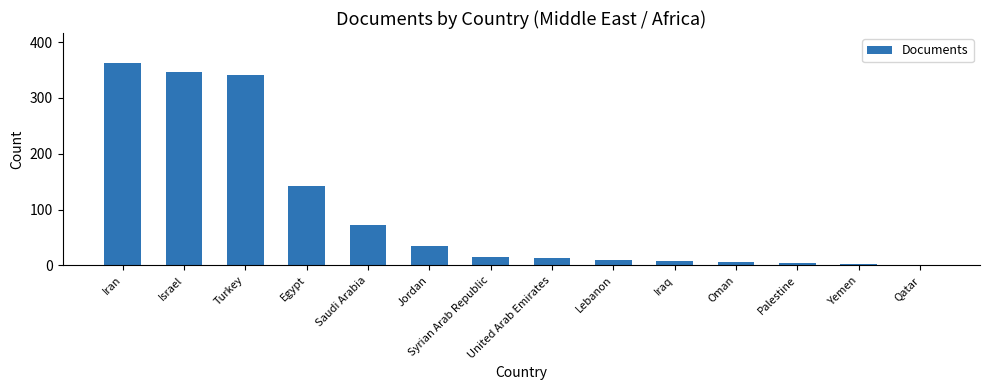

Which label corresponds to the largest value in the chart?

Iran